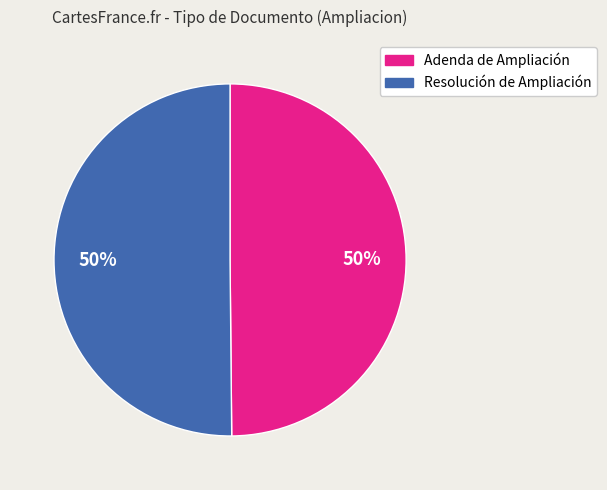

To the nearest percent, what percentage of the pie is Adenda de Ampliación?

50%